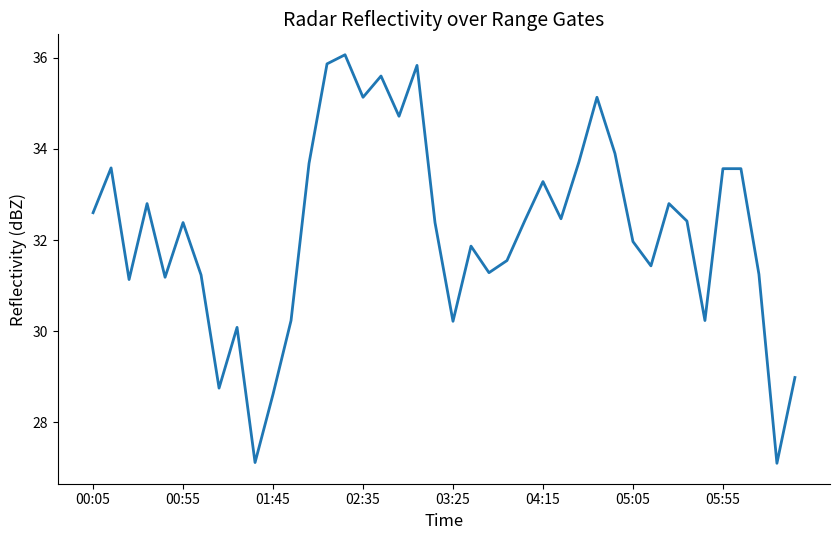

What is the difference between the maximum and minimum values?

9.0